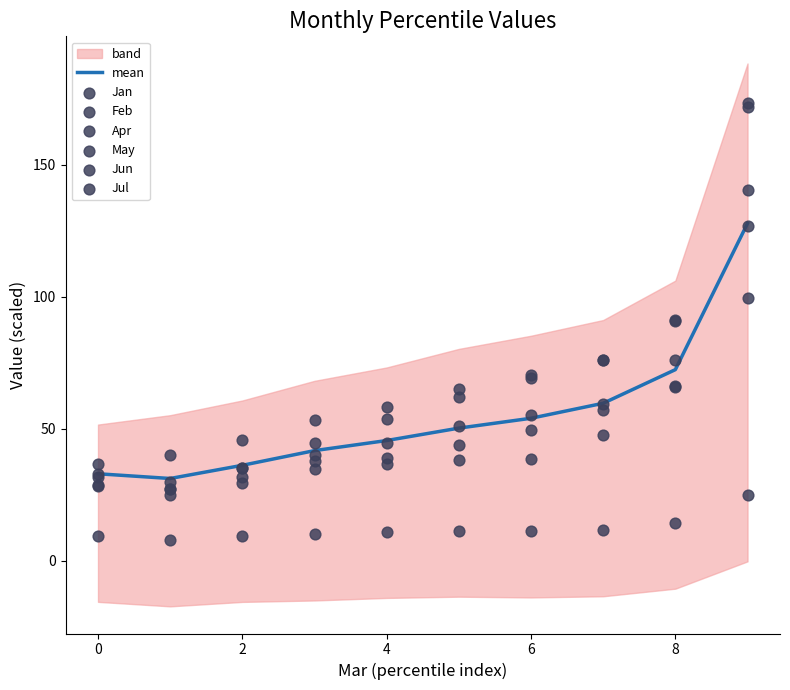

At which label is mean closest to 79?

8